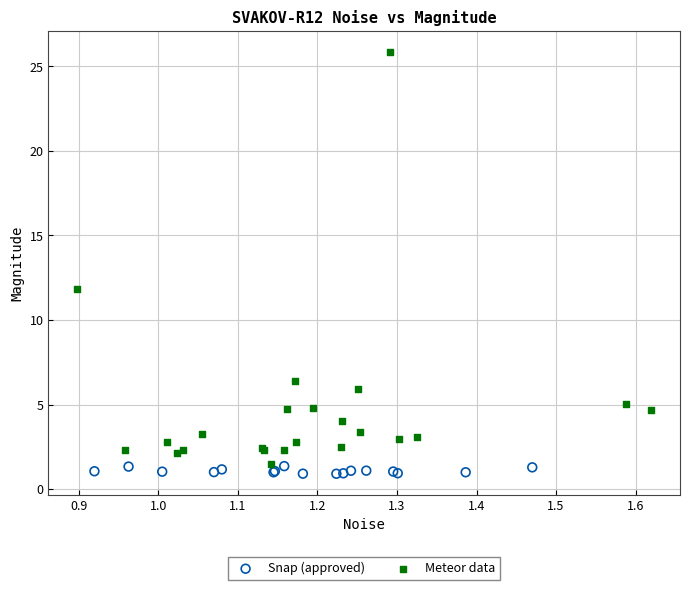

What are all the series names shown in the legend?

Snap (approved), Meteor data